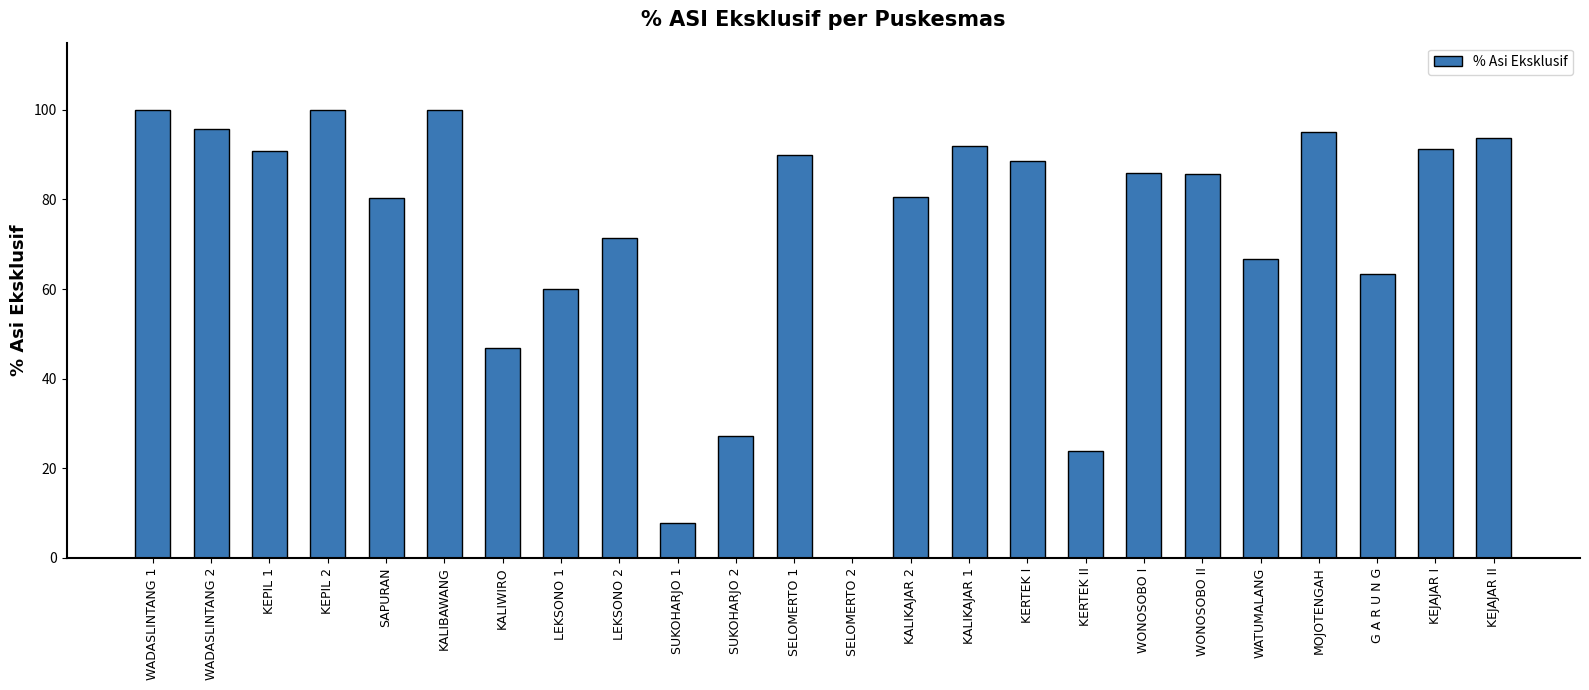

At which label does the data first exceed 85?

WADASLINTANG 1